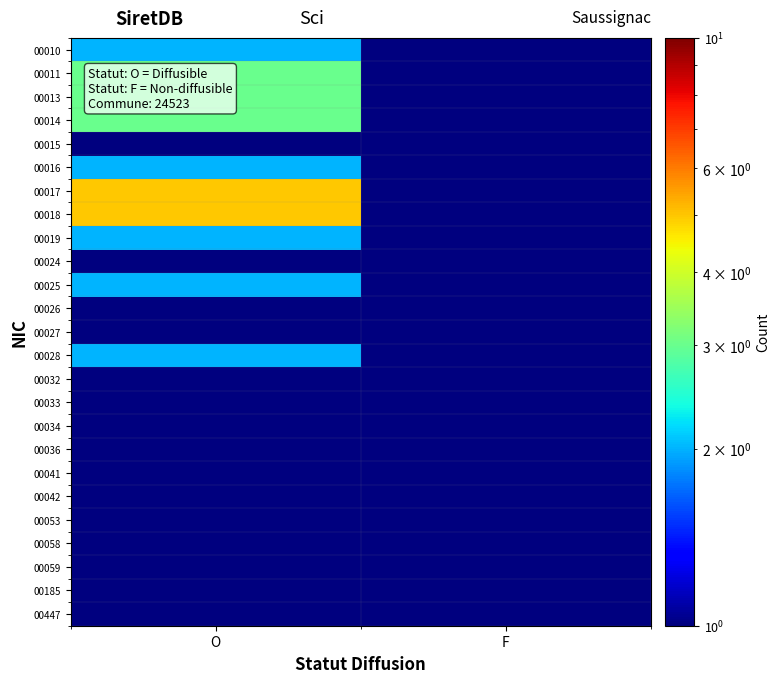

Rank the series by their maximum value, from lowest to highest.

00015, 00024, 00026, 00027, 00032, 00033, 00034, 00036, 00041, 00042, 00053, 00058, 00059, 00185, 00447, 00010, 00016, 00019, 00025, 00028, 00011, 00013, 00014, 00017, 00018